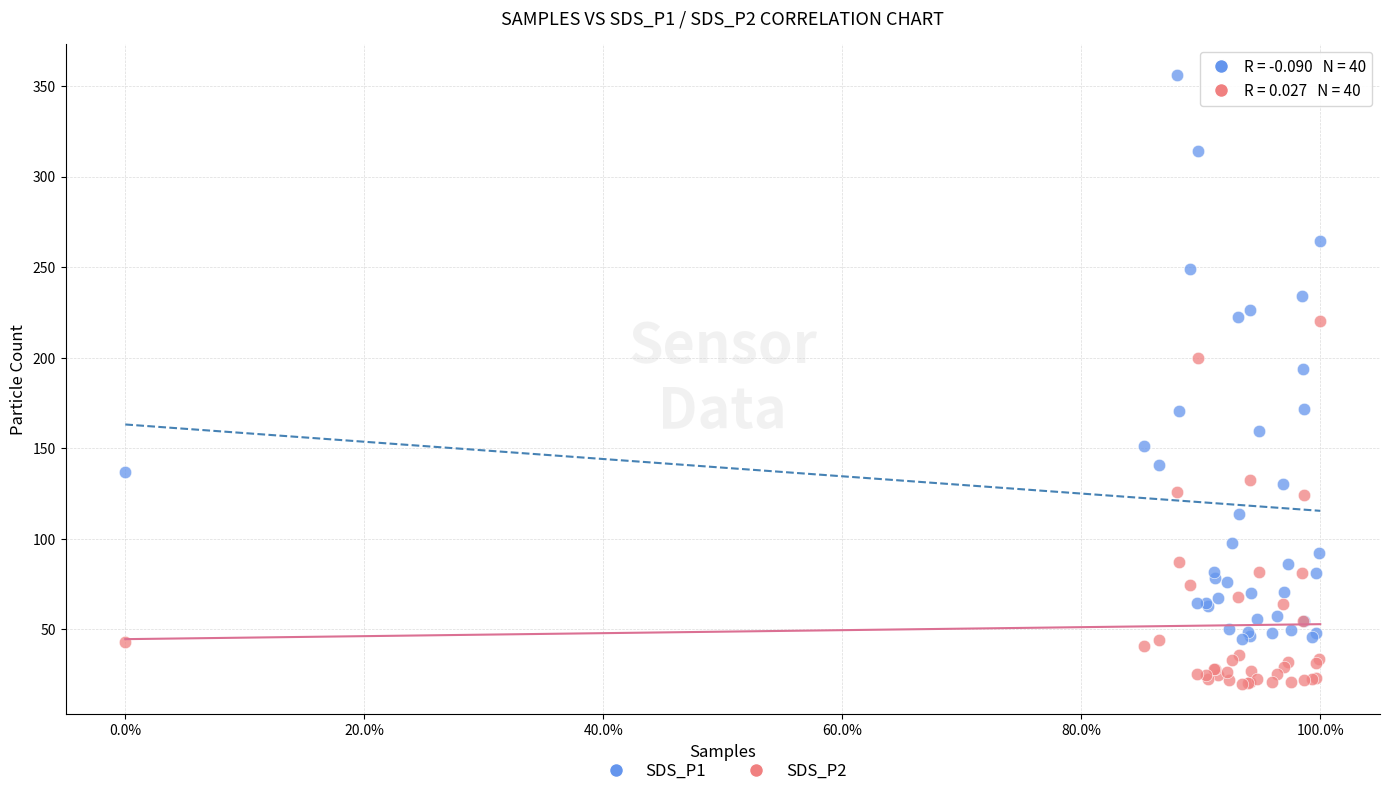

What is the X range (max minus min) for the scatter plot?

1.0